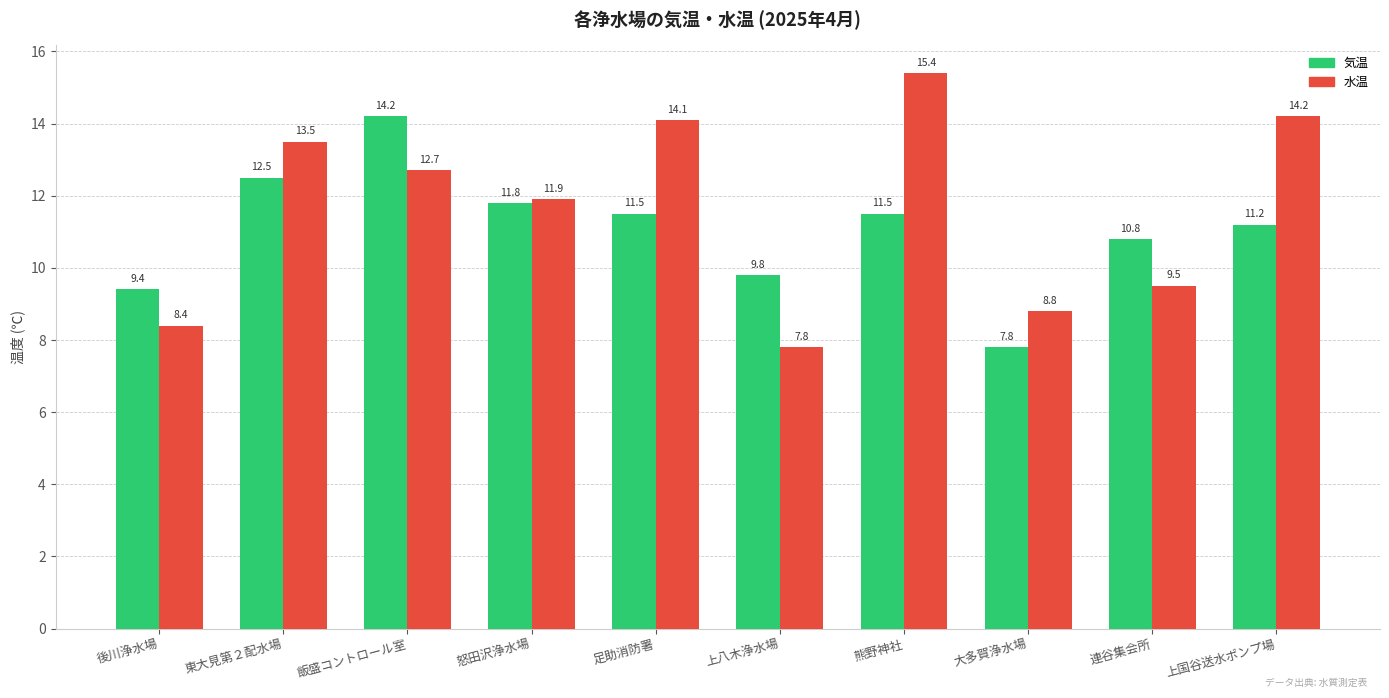

Does the chart contain stacked bars?

No